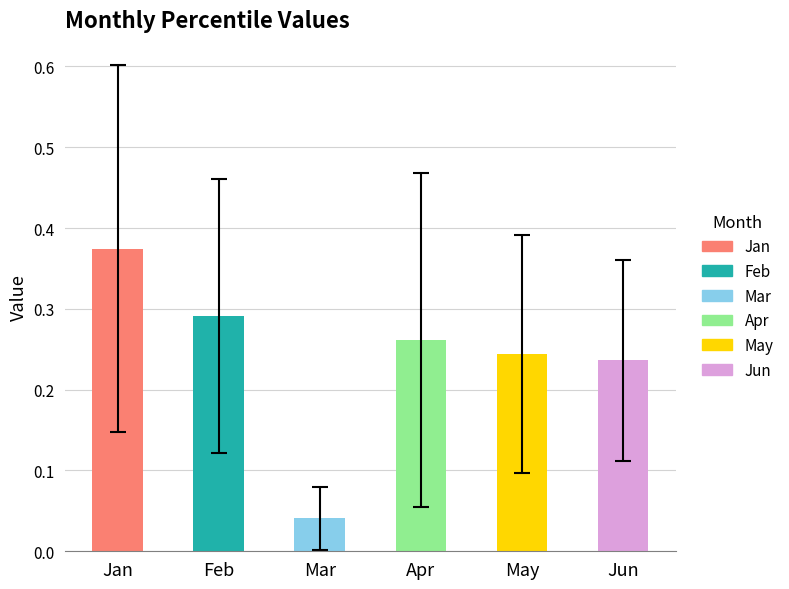

How many bars are there in total?

6